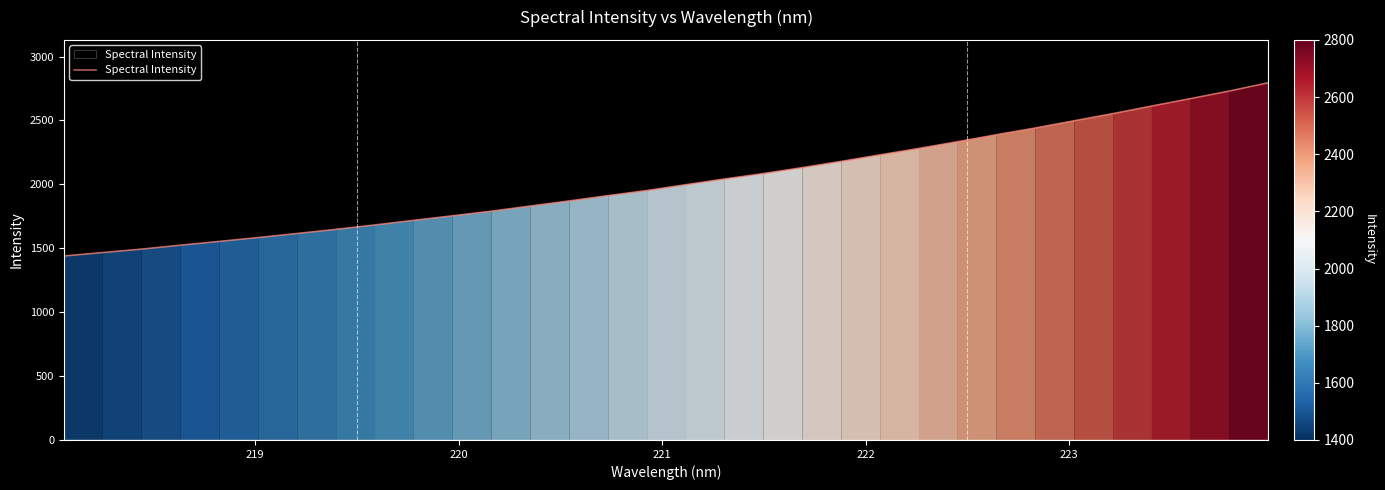

What is the minimum value shown in the chart?

1439.7